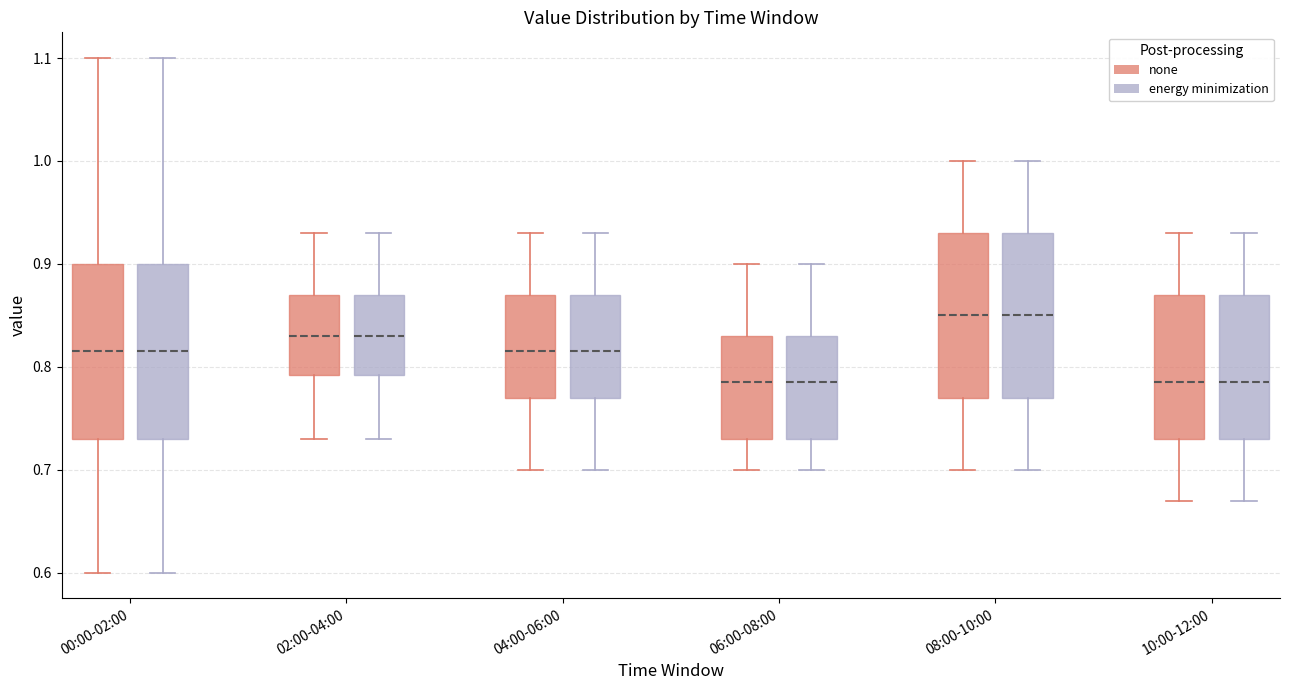

Where is the lower edge of the box for 02:00-04:00 (none) on the y-axis? The values are not printed on the chart, so give them approximately, as read against the axis.

0.79